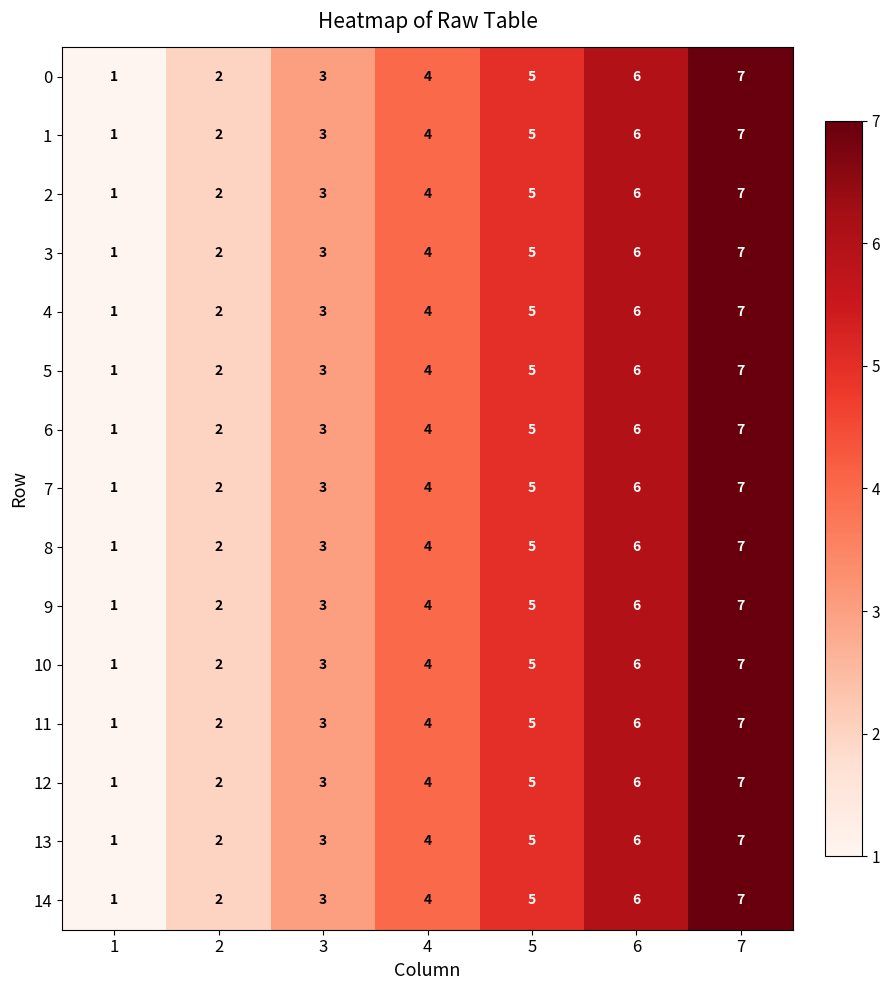

At which category is the sum across all series the highest?

7